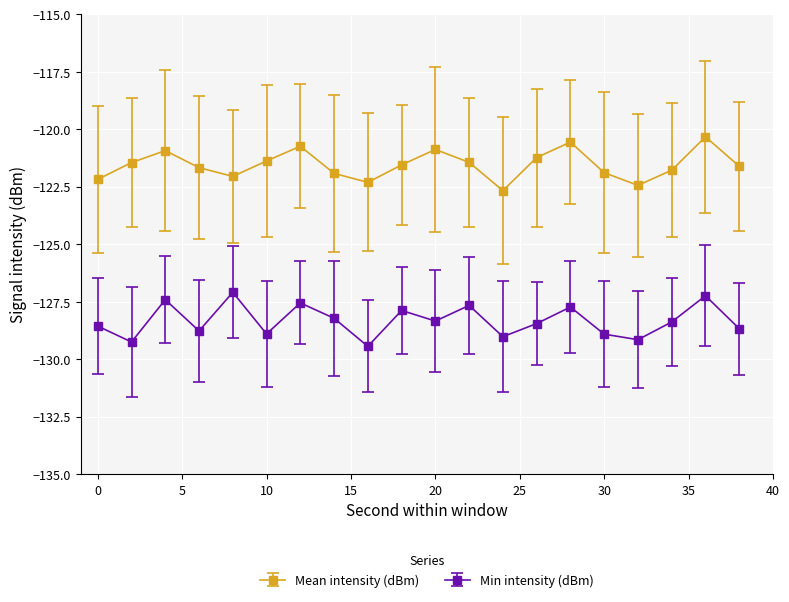

True or false: Mean intensity (dBm) and Min intensity (dBm) intersect in this chart.

False